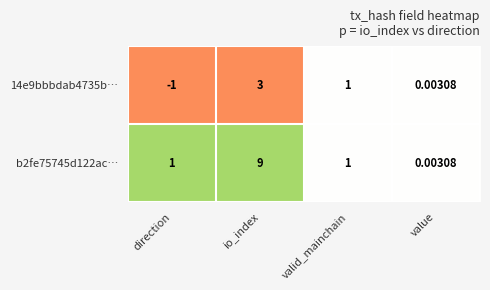

Count the number of categories in the chart.

4